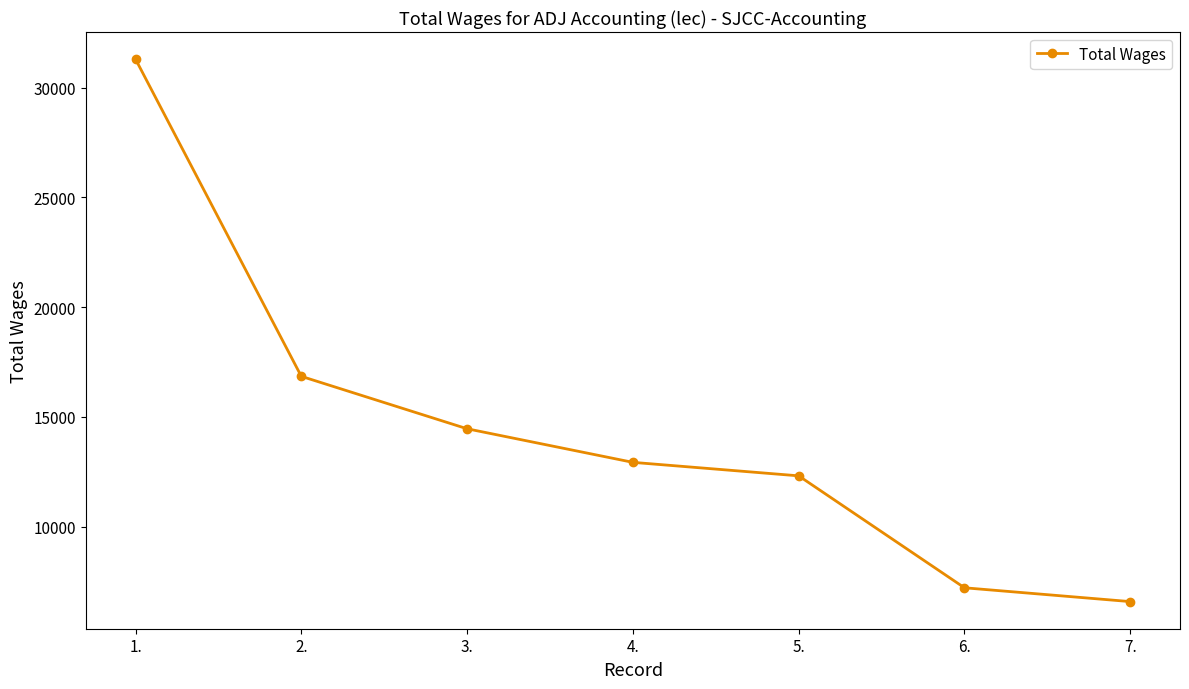

List the labels in order of value, smallest first.

7., 6., 5., 4., 3., 2., 1.